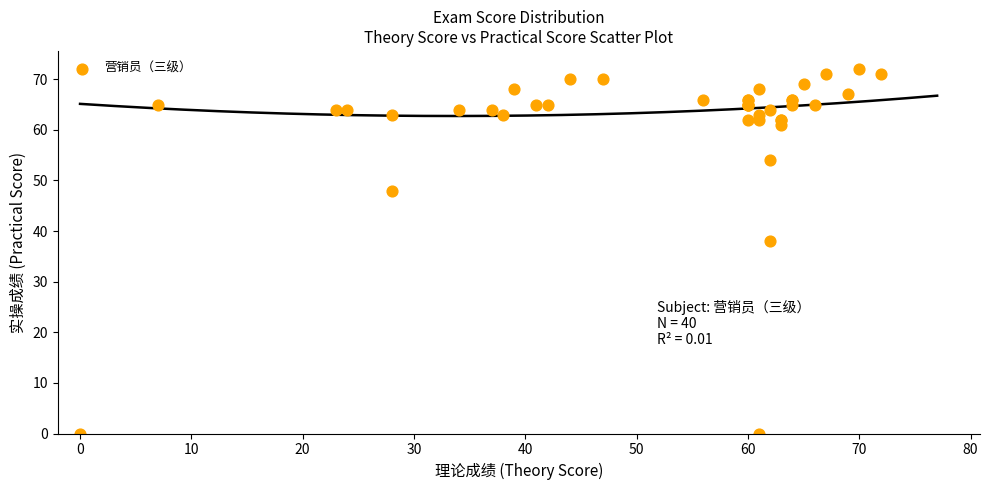

What Y value in the scatter plot is closest to 36?

38